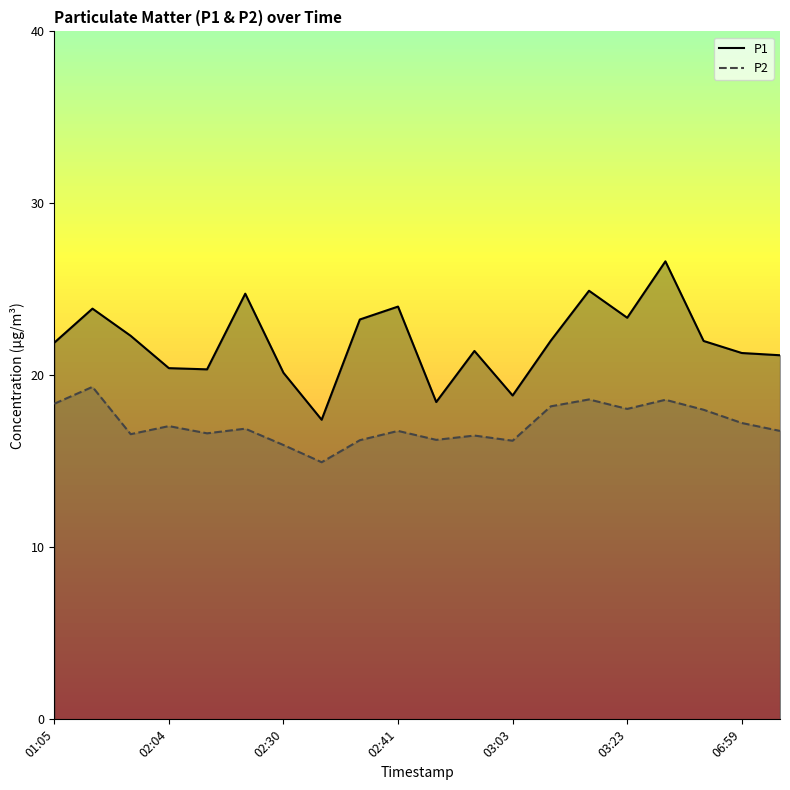

At 06:59, list the series in order from largest to smallest.

P1, P2